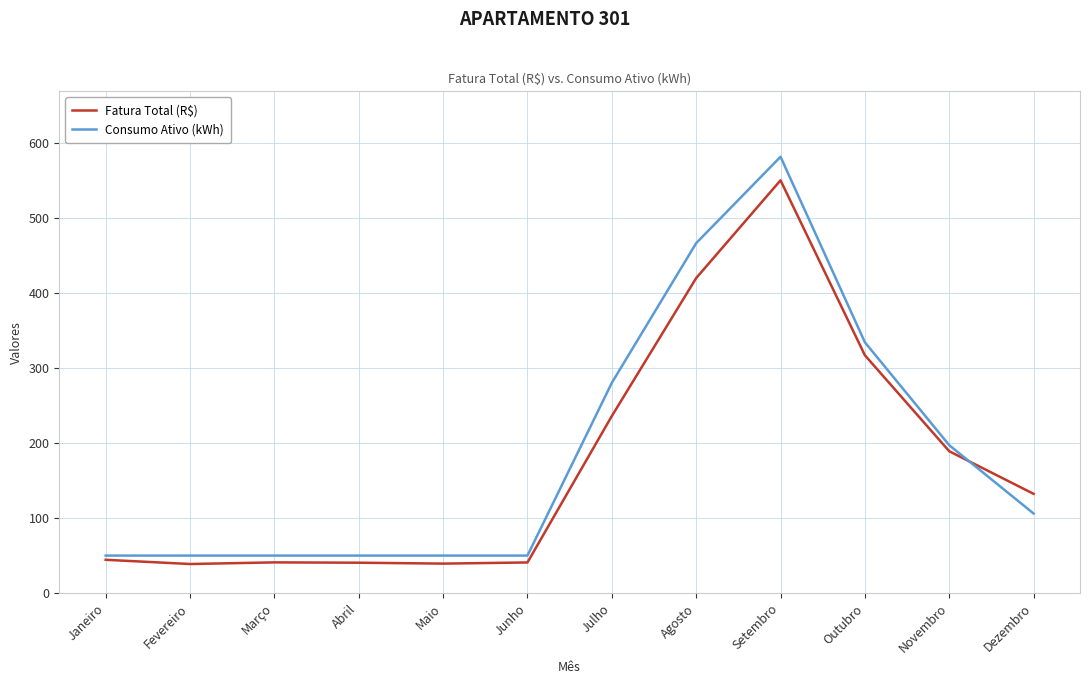

Rank the series by their average value, from lowest to highest.

Fatura Total (R$), Consumo Ativo (kWh)